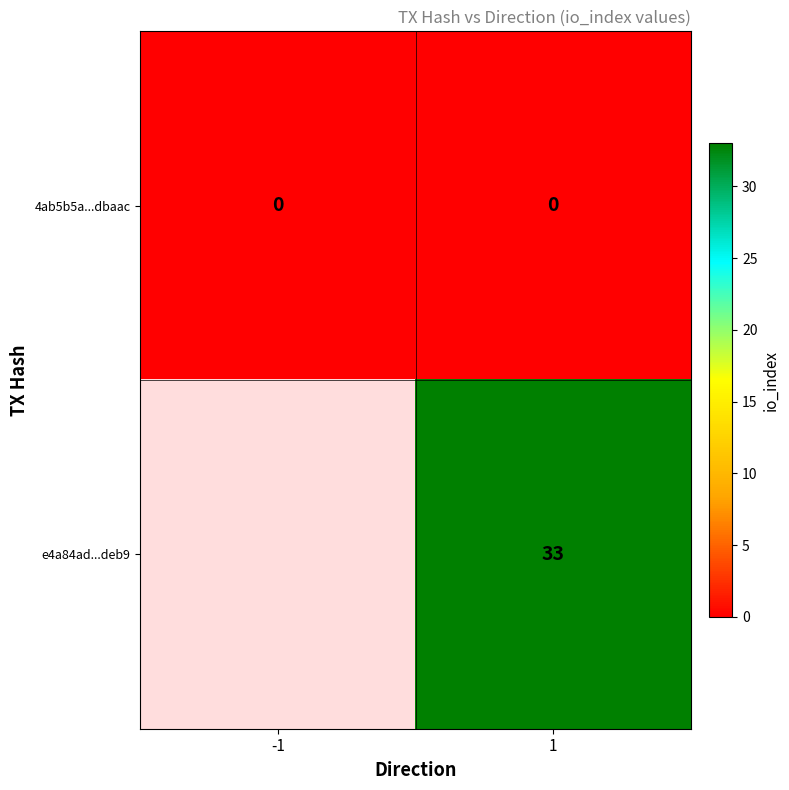

How many distinct data groups are displayed?

2